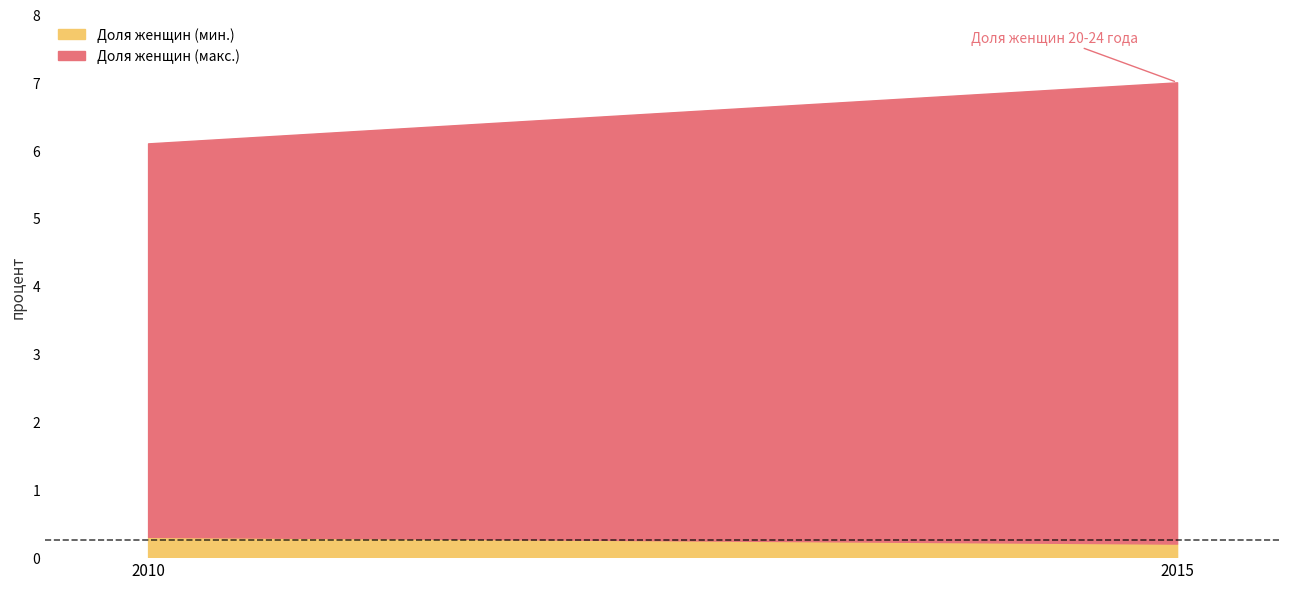

Is it true that the value at 2010 is 0.3?

True